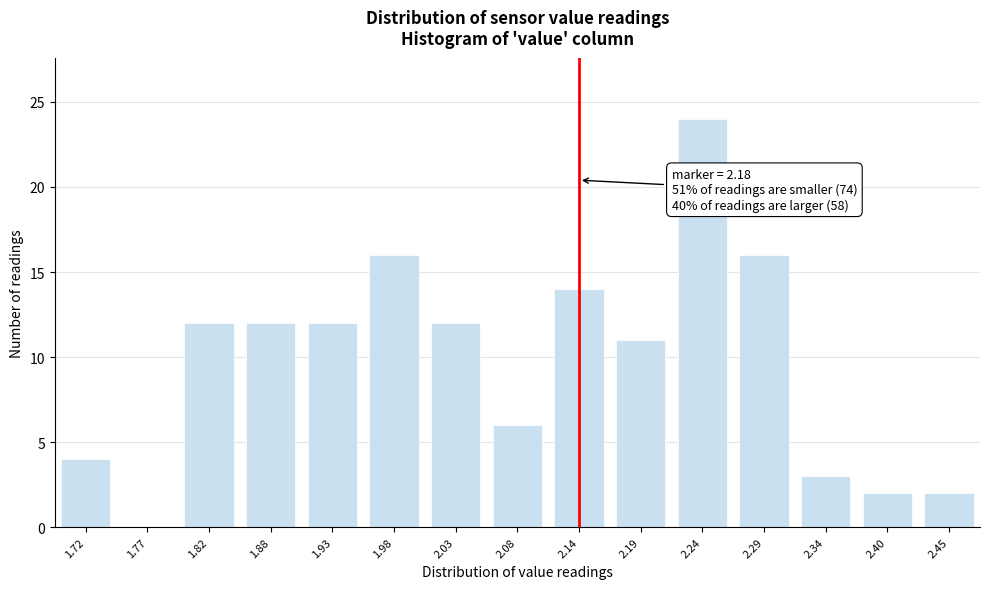

Reading left to right, what are all the values shown in this chart?

1.72=4	1.77=0	1.82=12	1.88=12	1.93=12	1.98=16	2.03=12	2.08=6	2.14=14	2.19=11	2.24=24	2.29=16	2.34=3	2.40=2	2.45=2